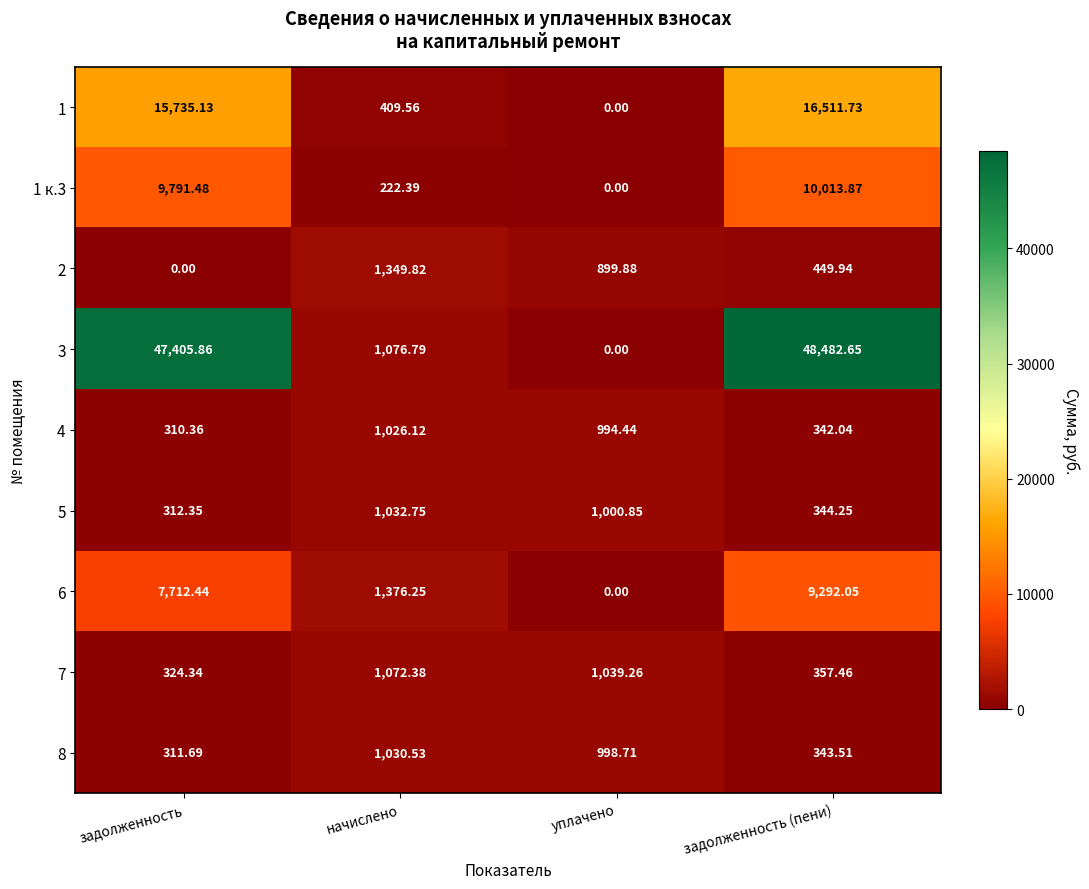

At задолженность, list the series in order from smallest to largest.

2, 4, 8, 5, 7, 6, 1 к.3, 1, 3